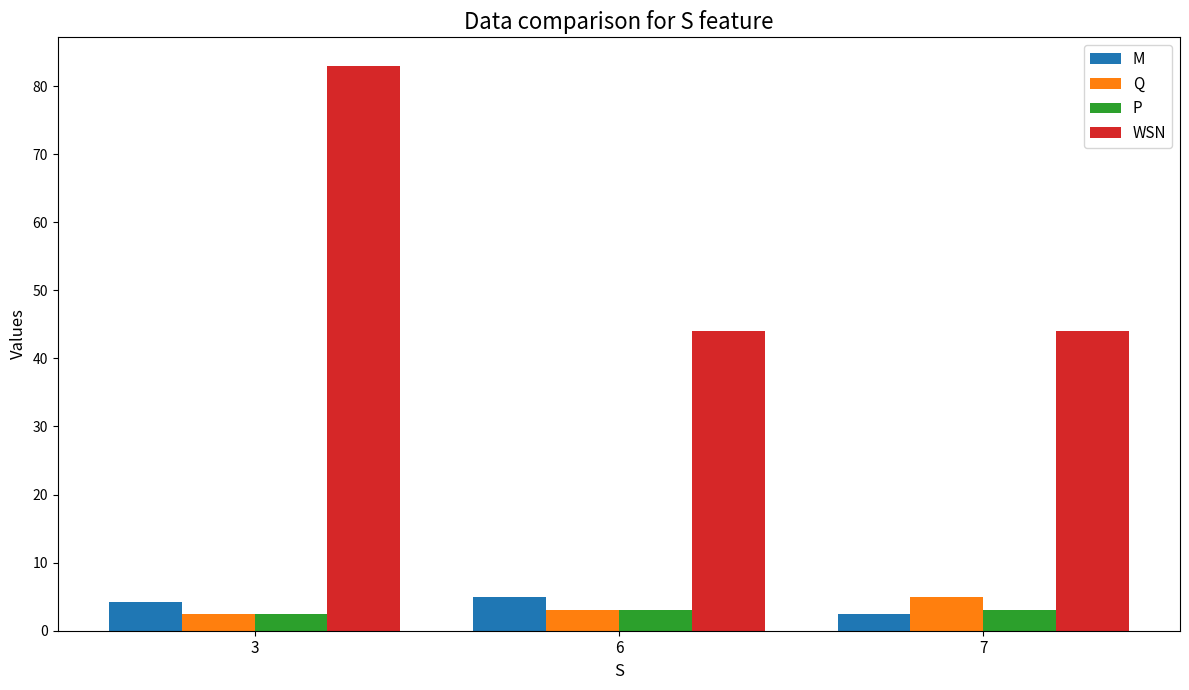

Which category has the lowest value in the M series?

7